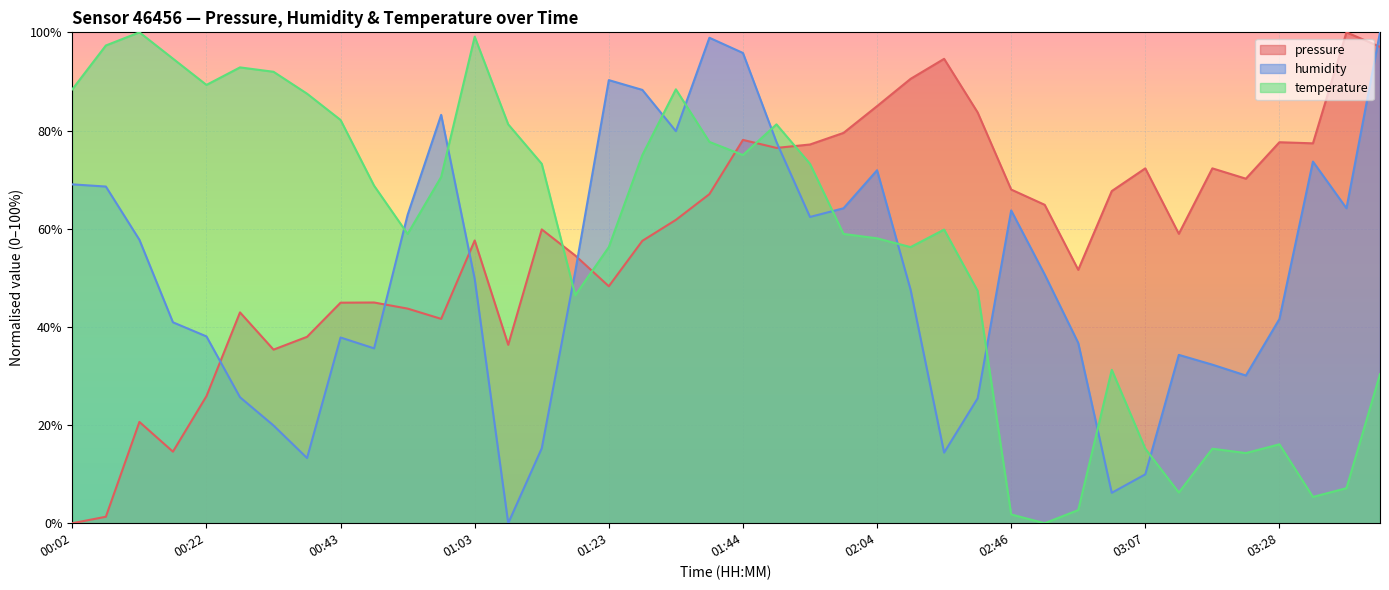

At which category does temperature reach its first local peak?

00:12